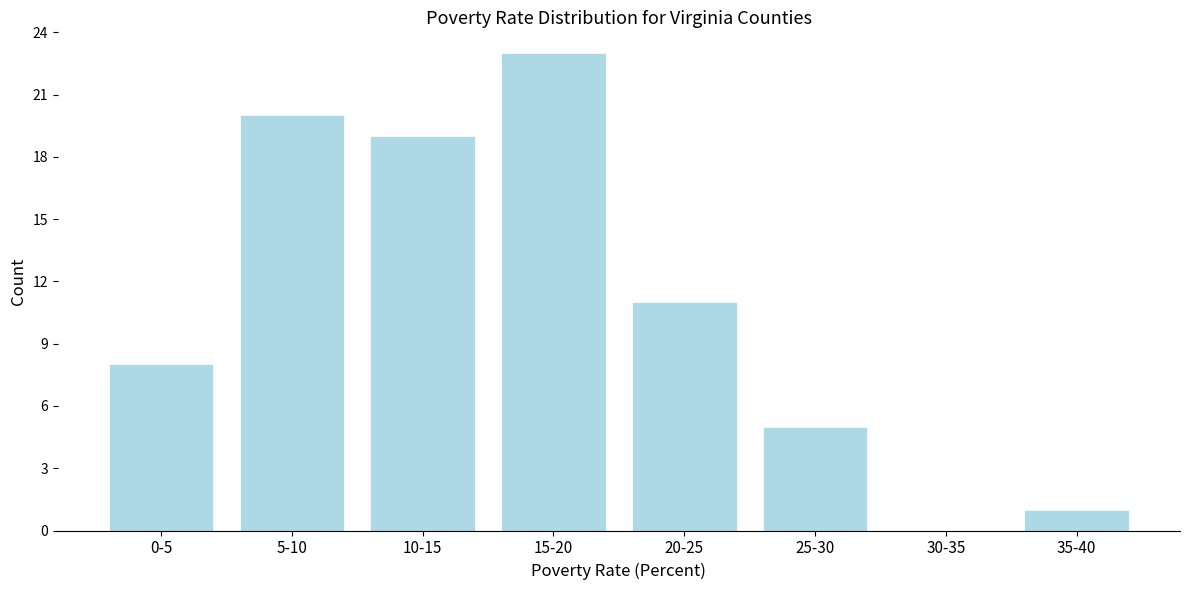

Reading right to left, what are all the values shown in this chart?

35-40=1	30-35=0	25-30=5	20-25=11	15-20=23	10-15=19	5-10=20	0-5=8